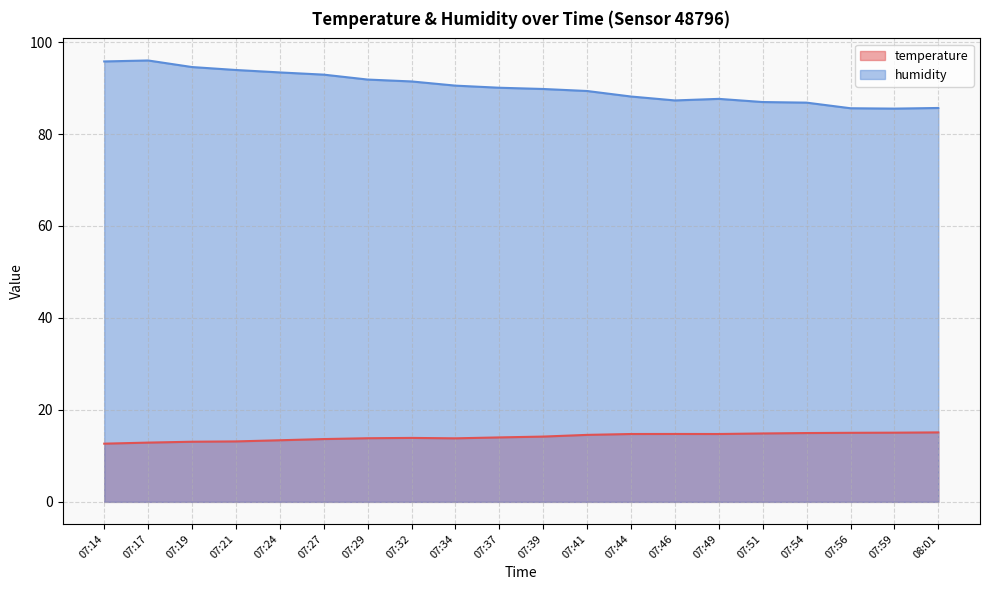

What is the difference between the highest and lowest values at 07:24?

80.0